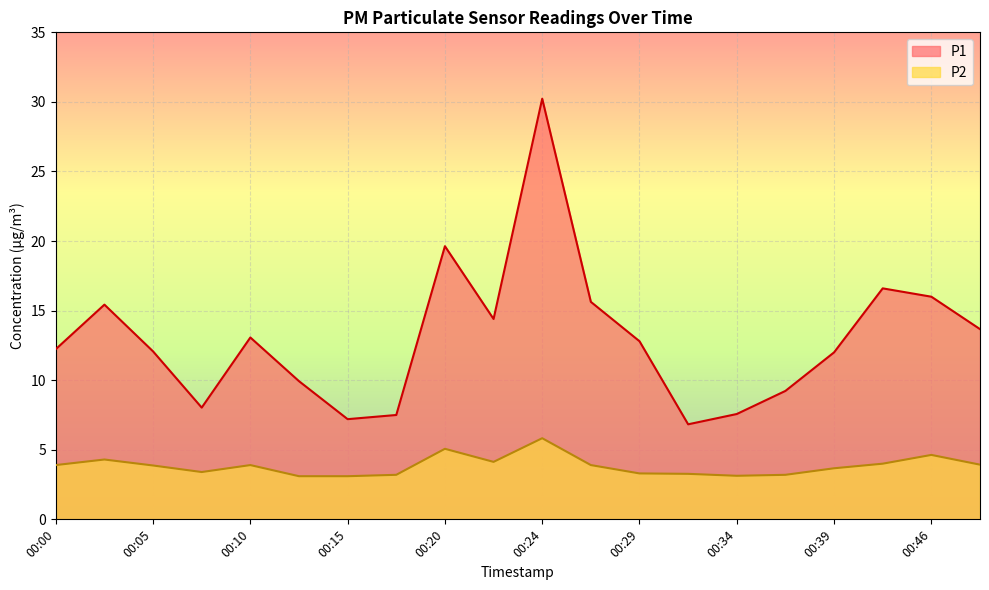

What is the sum of all P2 values?

76.8